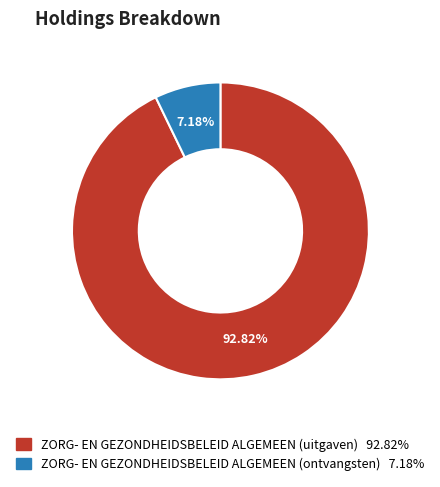

Does any single category account for the majority?

Yes